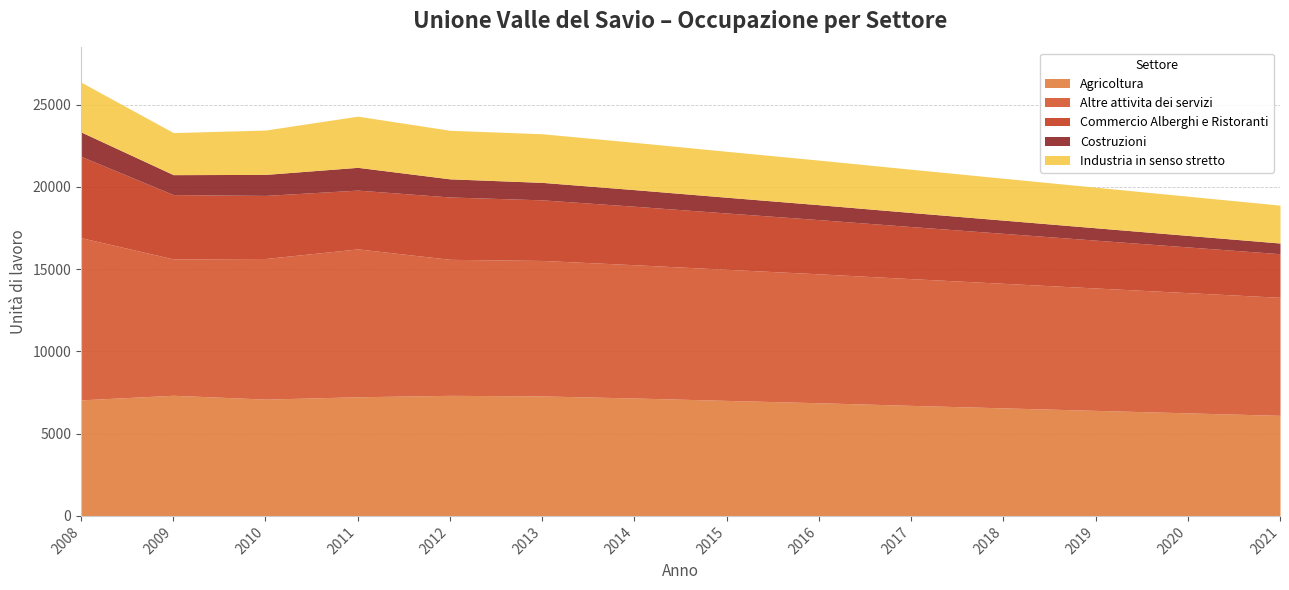

The Altre attivita dei servizi series shows 8548 at 2010. True or false?

True